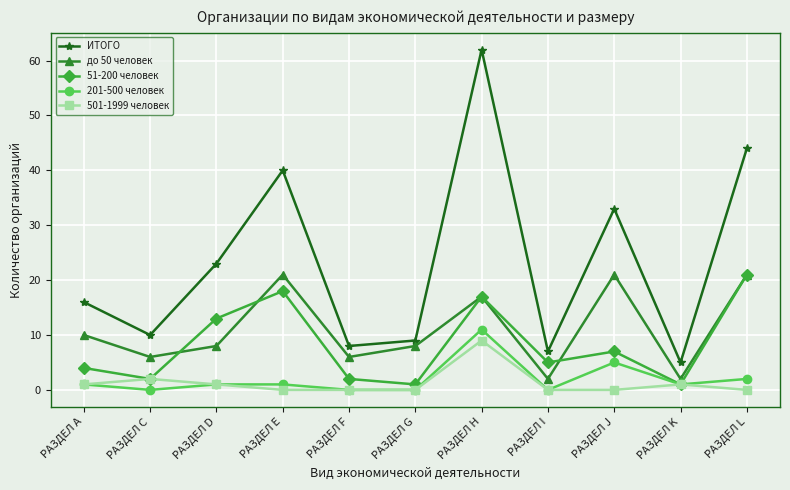

At which category does 501-1999 человек reach its first local peak?

РАЗДЕЛ C